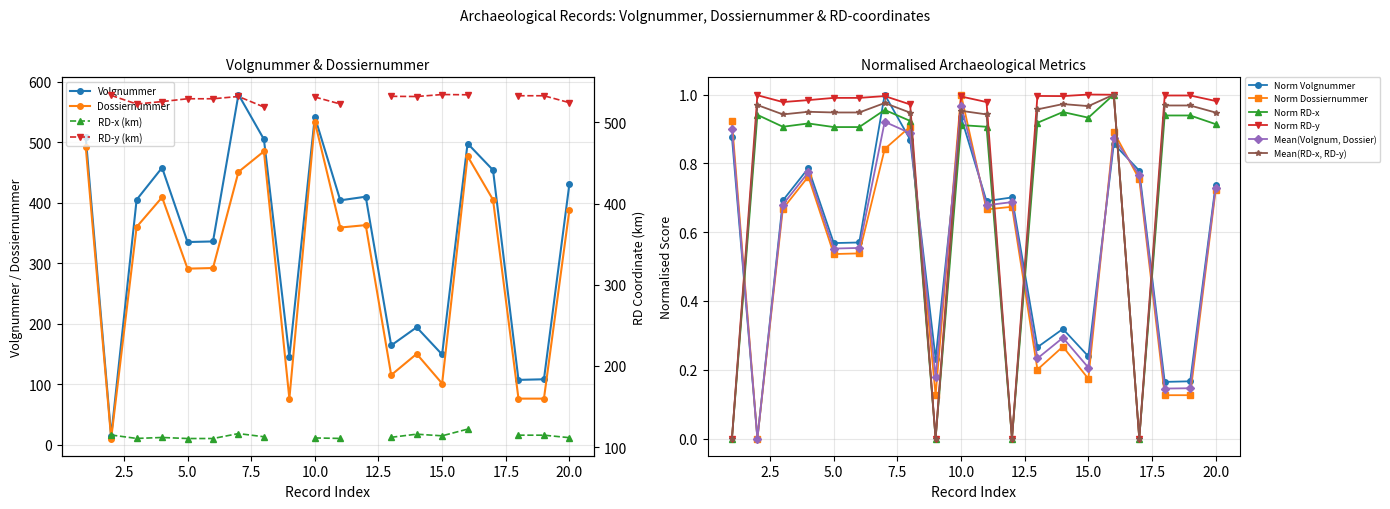

True or false: Volgnummer and RD_y intersect in this chart.

False